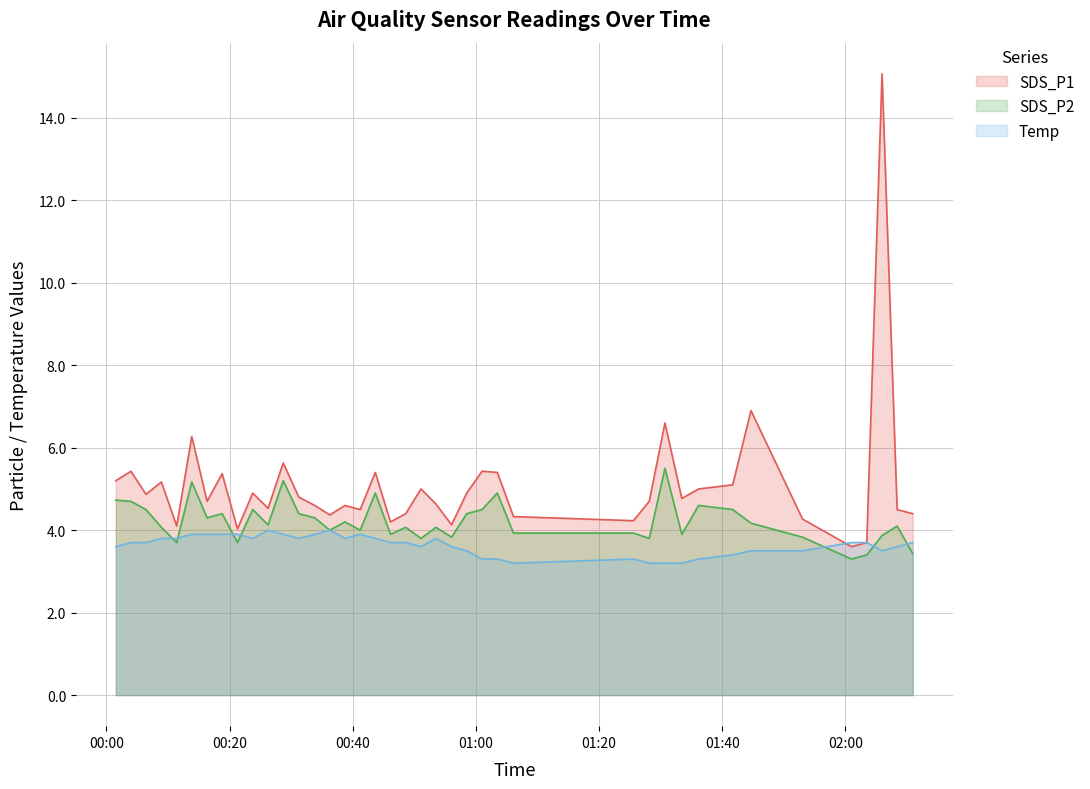

List the series in order of their overall mean, highest first.

SDS_P1, SDS_P2, Temp